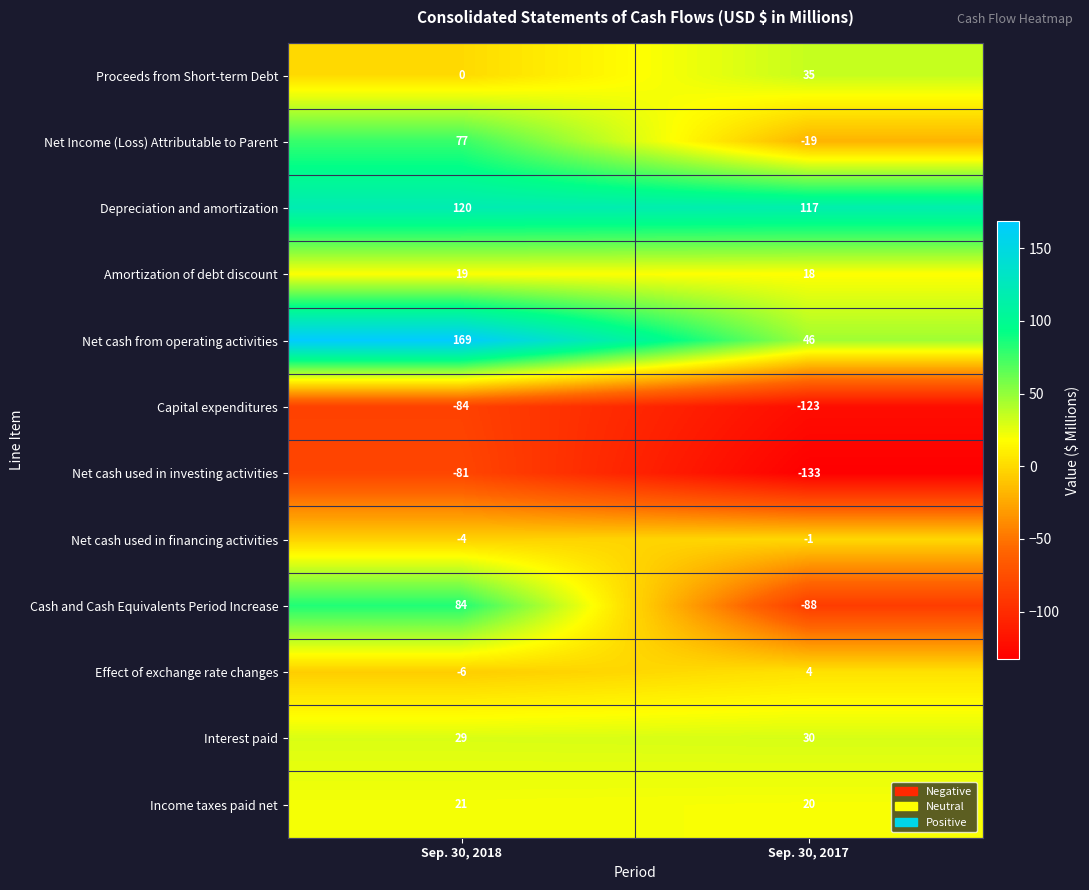

List the series in order of their peak value, highest first.

Net cash from operating activities, Depreciation and amortization, Cash and Cash Equivalents Period Increase, Net Income (Loss) Attributable to Parent, Proceeds from Short-term Debt, Interest paid, Income taxes paid net, Amortization of debt discount, Effect of exchange rate changes, Net cash used in financing activities, Net cash used in investing activities, Capital expenditures